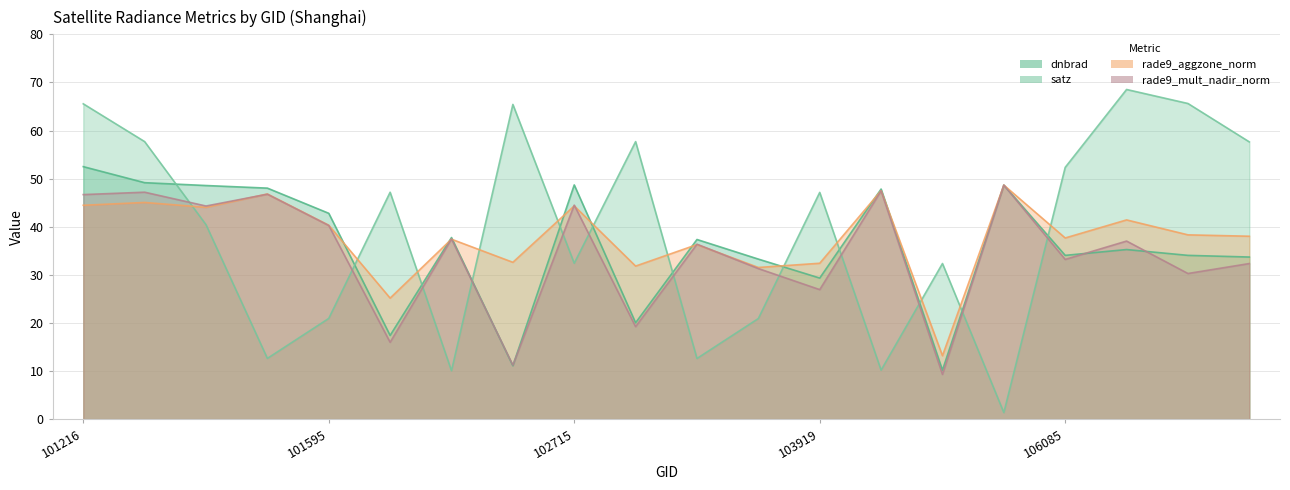

How many lines are shown in the chart?

4